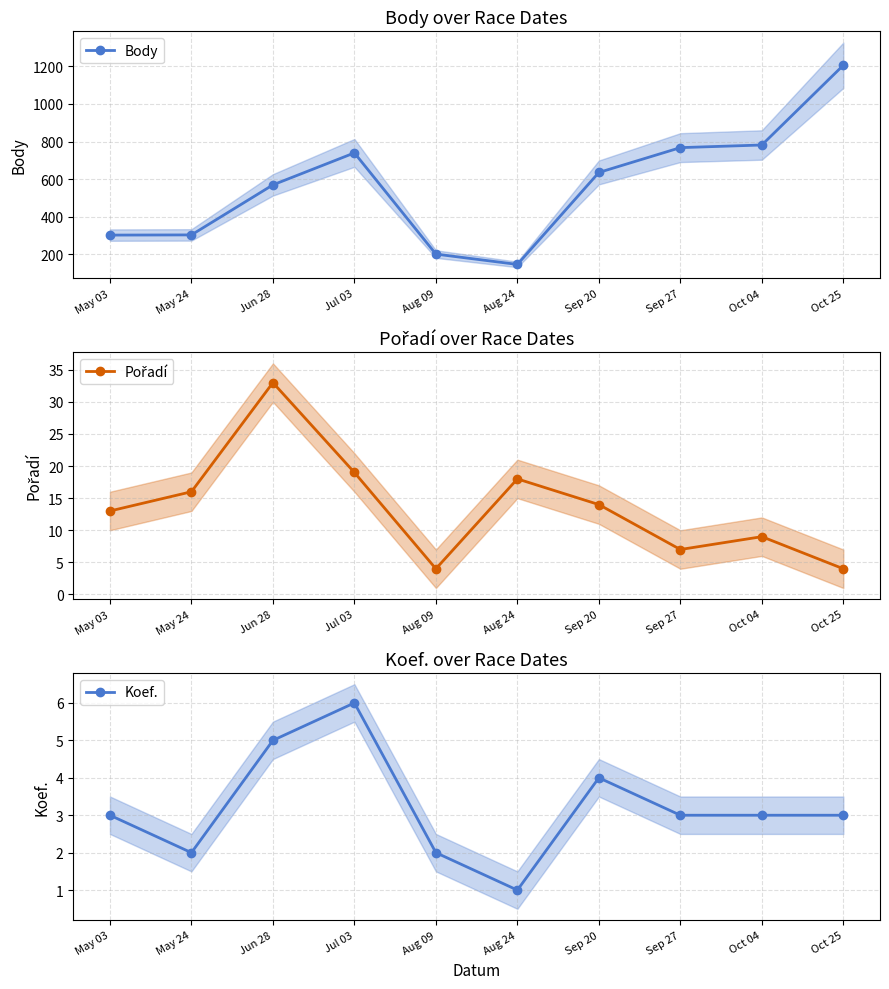

Which series has the largest range (max minus min)?

Body